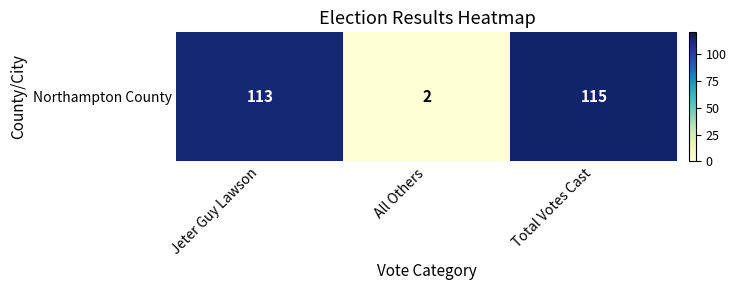

Rank the categories by value from highest to lowest.

Total Votes Cast, Jeter Guy Lawson, All Others